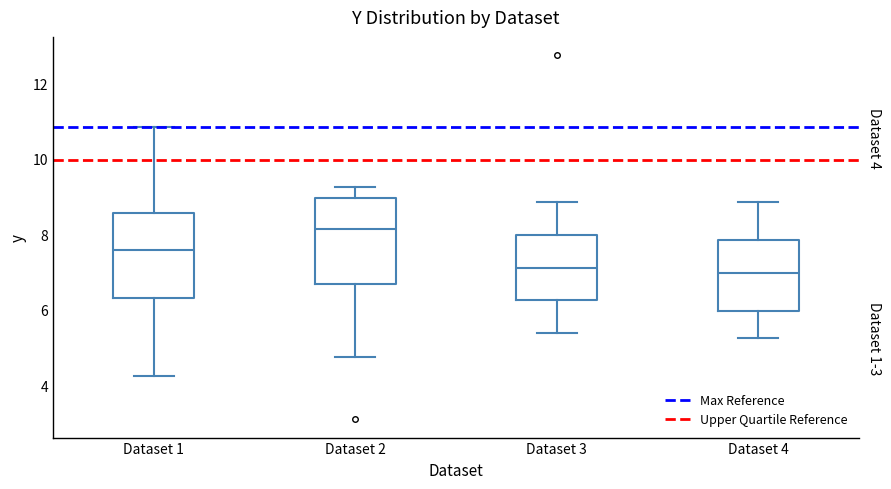

Which box's median line is the highest?

Dataset 2